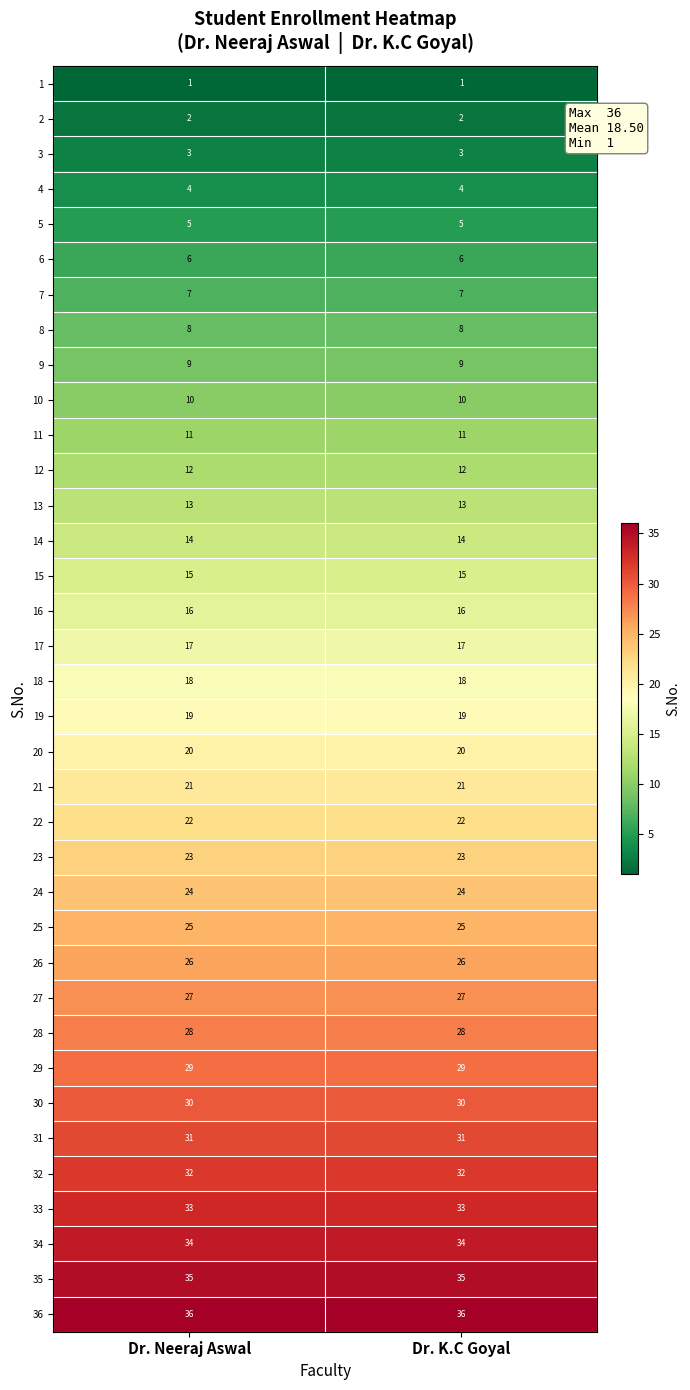

What is the lowest value of the 15 series?

15